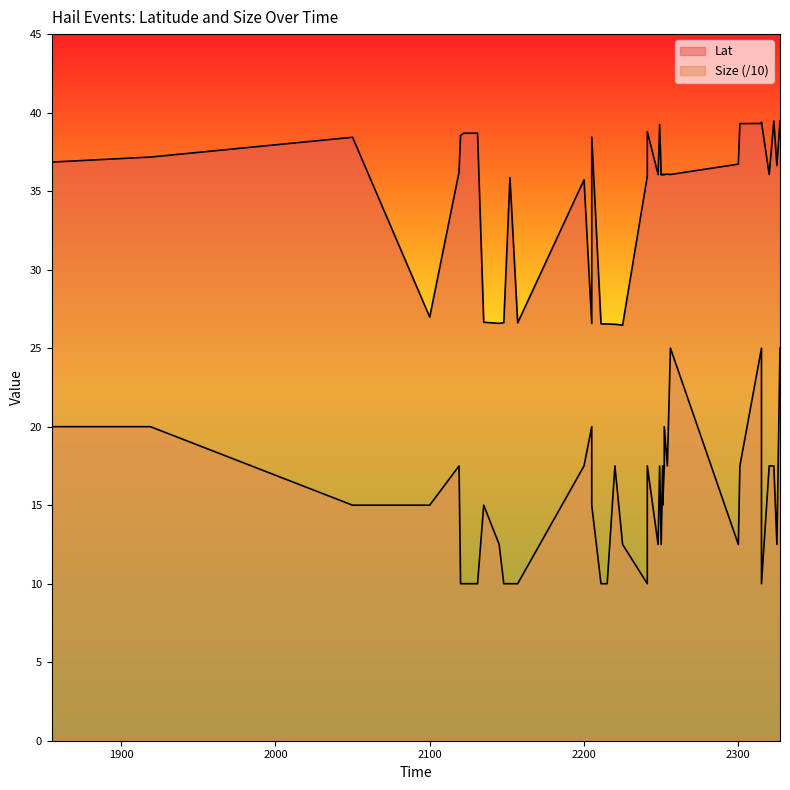

True or false: Size and Lat cross at least once.

False